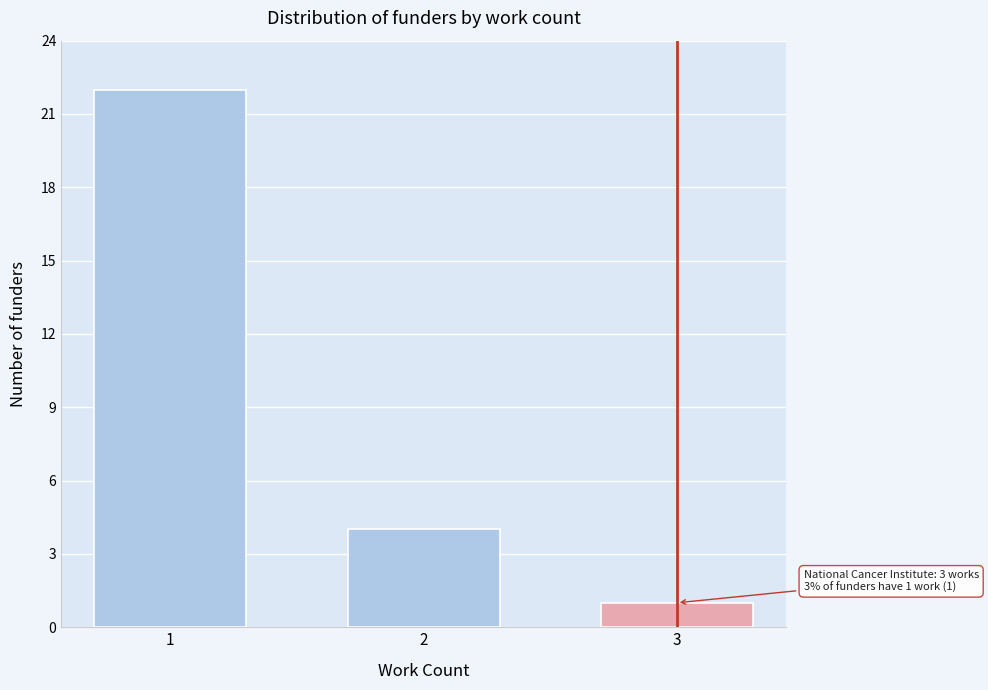

Reading left to right, list all the values displayed in this chart.

1=22	2=4	3=1